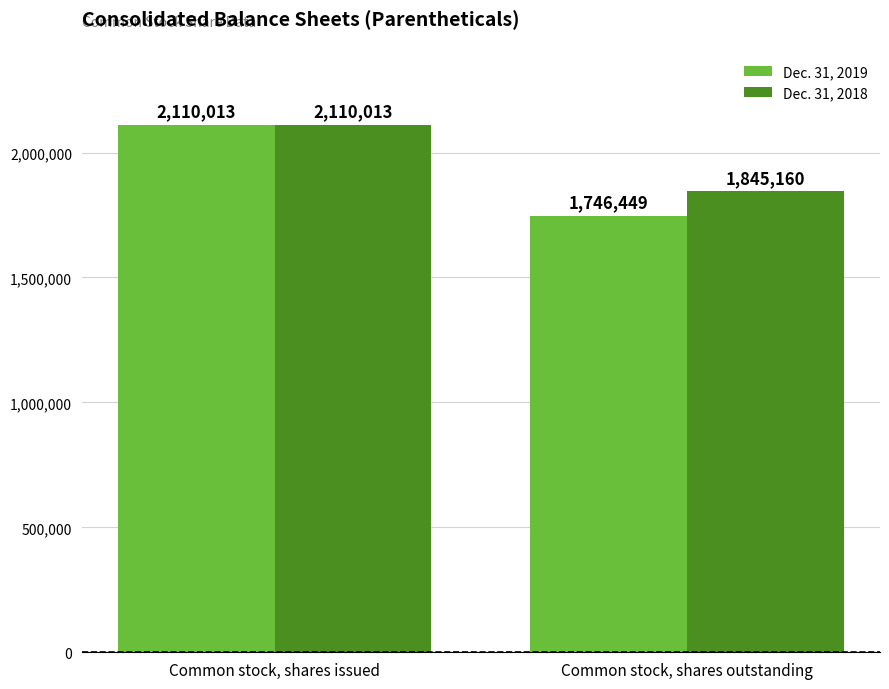

List the labels in order of Dec. 31, 2018 value, smallest first.

Common stock, shares outstanding, Common stock, shares issued